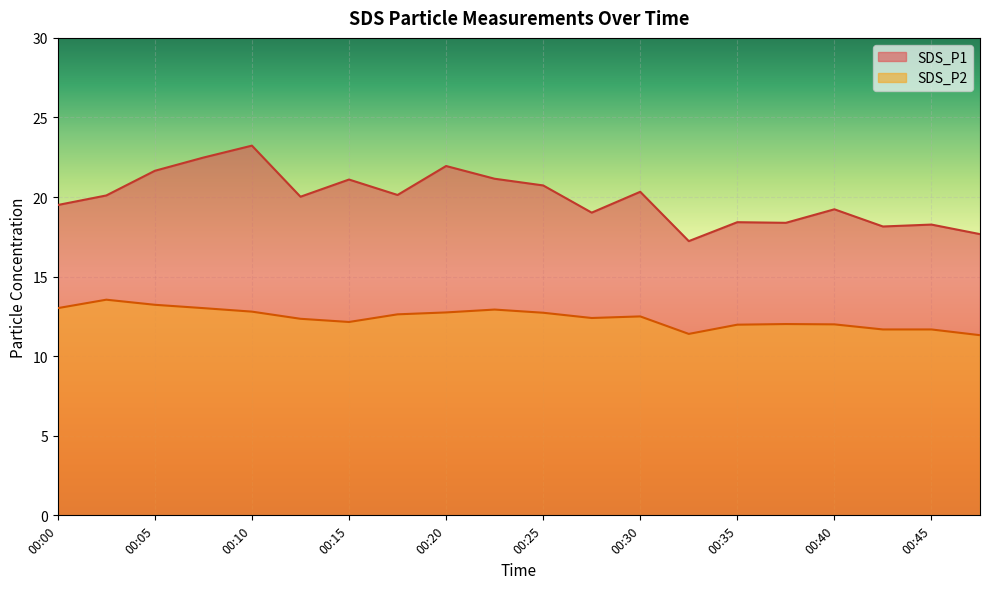

Which series has the widest spread of values?

SDS_P1